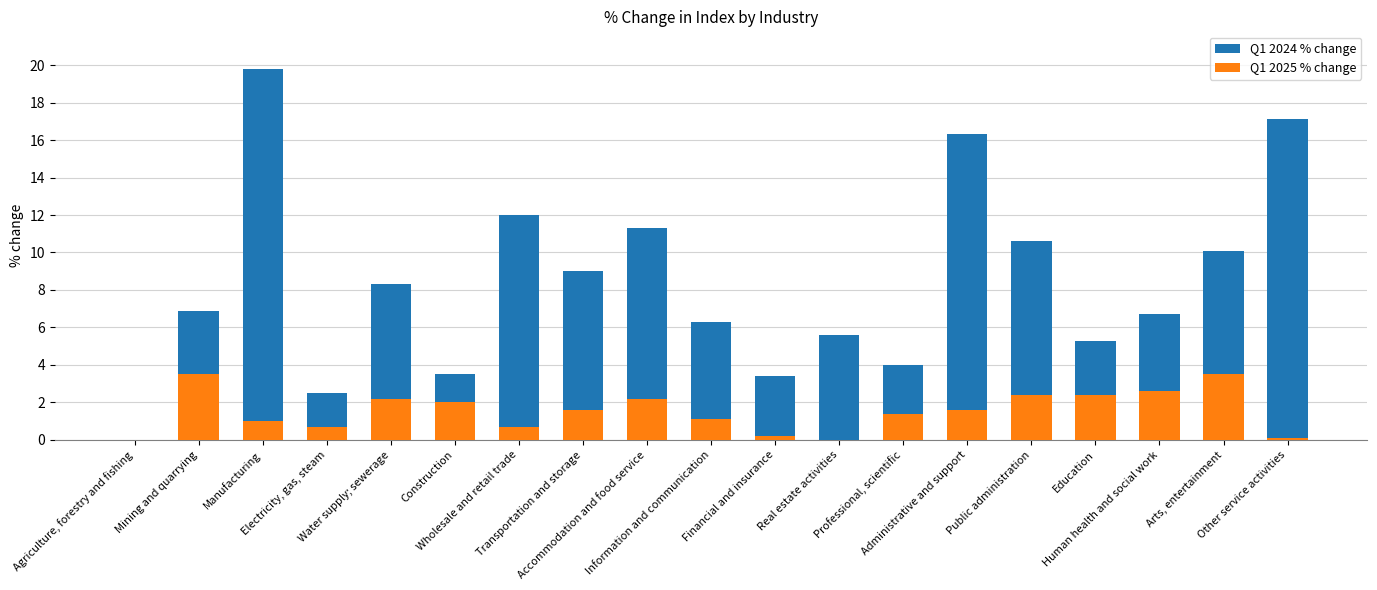

Which category has the highest value in the Q1 2025 % change series?

Mining and quarrying